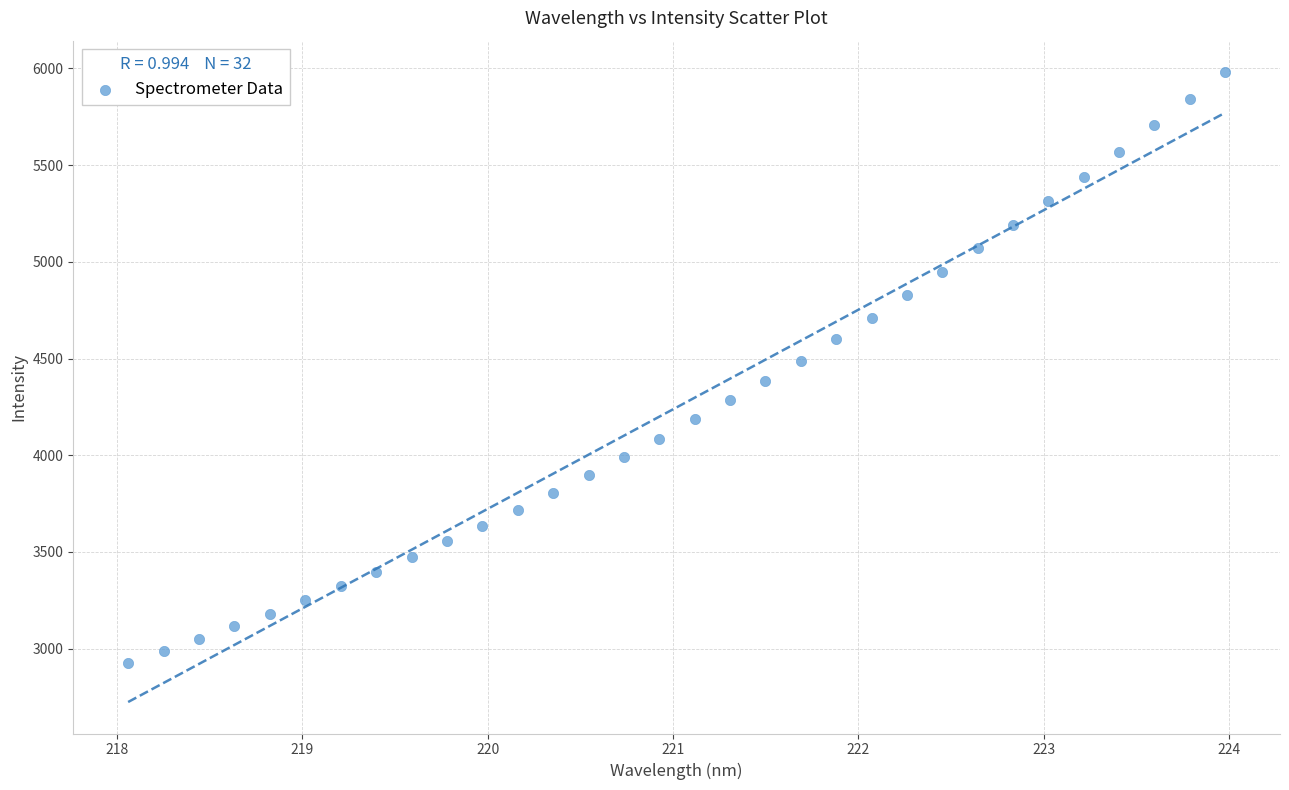

What is the range of Y values (max minus min)?

3052.0